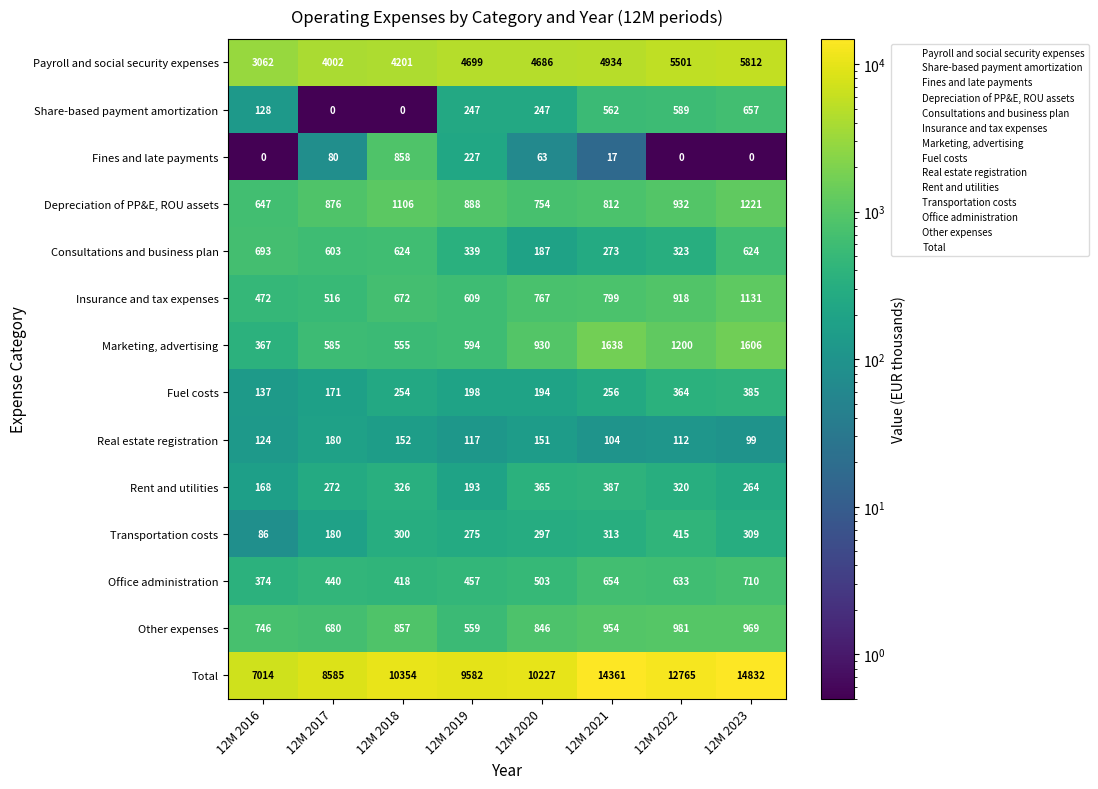

What is the spread (max minus min) of values at 12M 2021?

14344